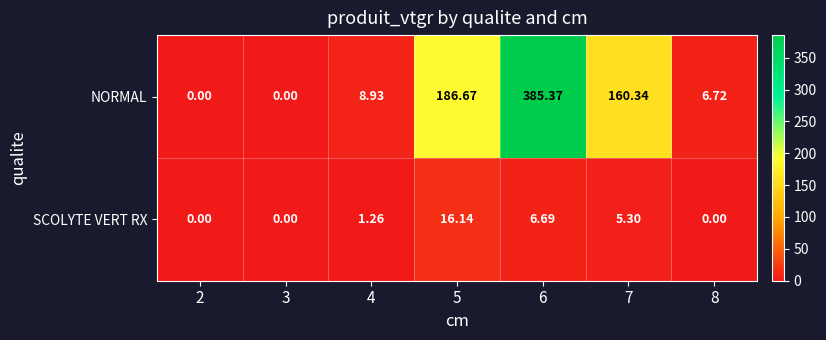

Which series has the largest total across all categories?

NORMAL